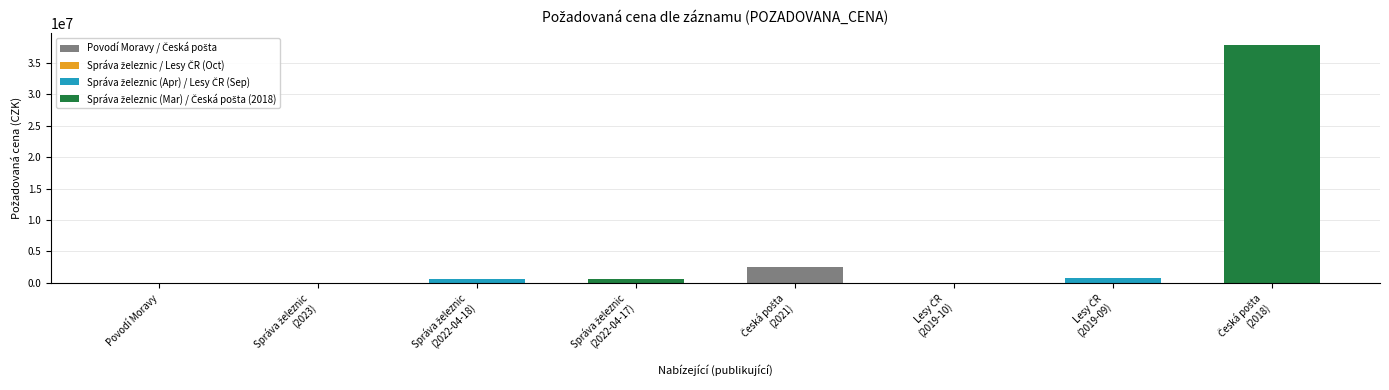

How many values are below 542000?

4